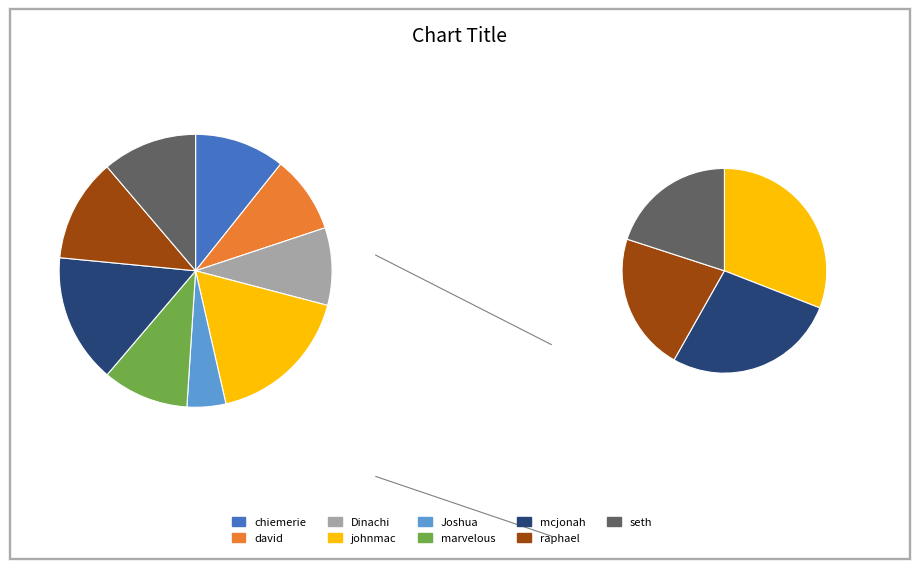

How many slices are in this pie chart?

9